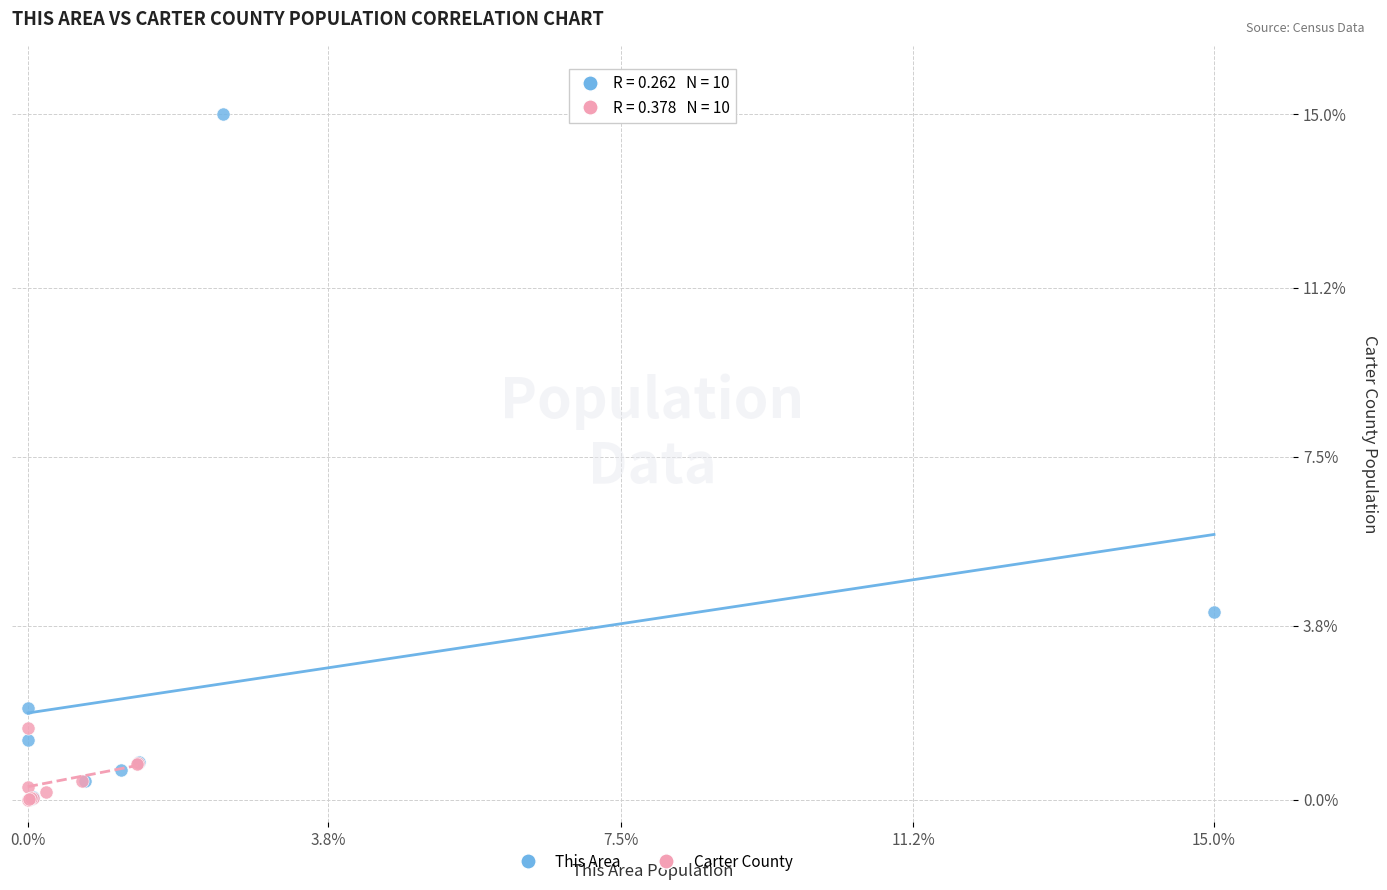

Which series reaches the maximum Y coordinate?

This Area